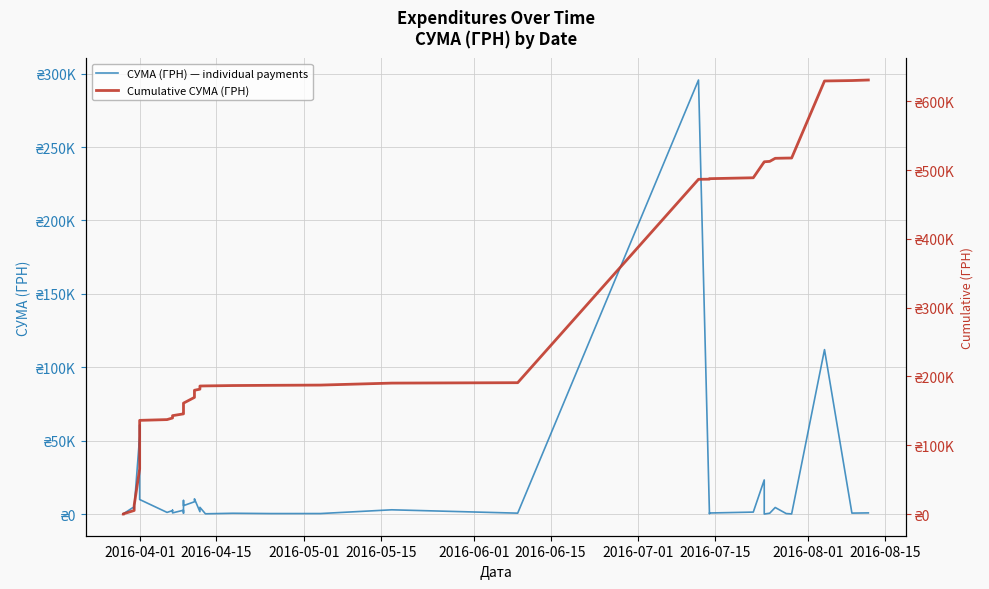

What is the greatest value displayed?

630977.9